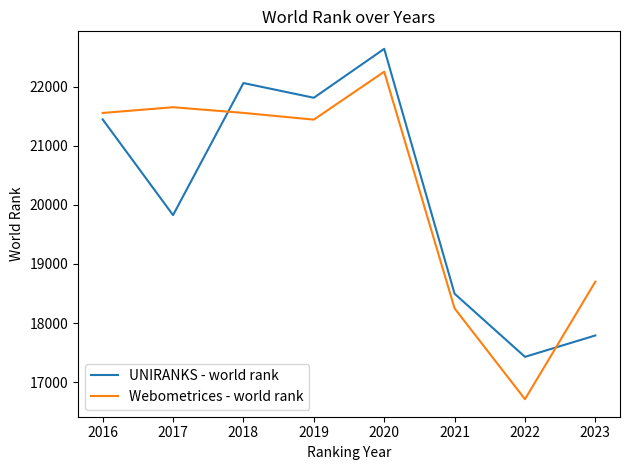

Is it true that UNIRANKS - world rank equals 19827 at 2017?

True